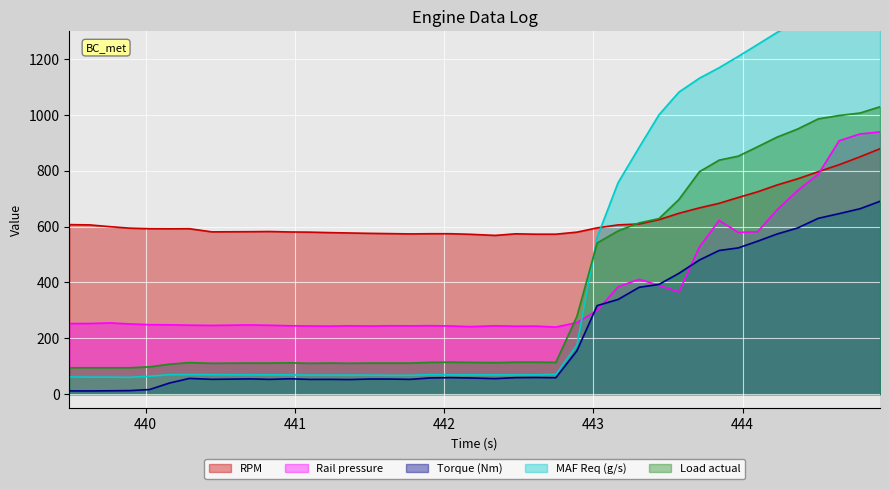

What is the difference between the maximum and second lowest values in the MAF Req (g/s) series?

1472.8